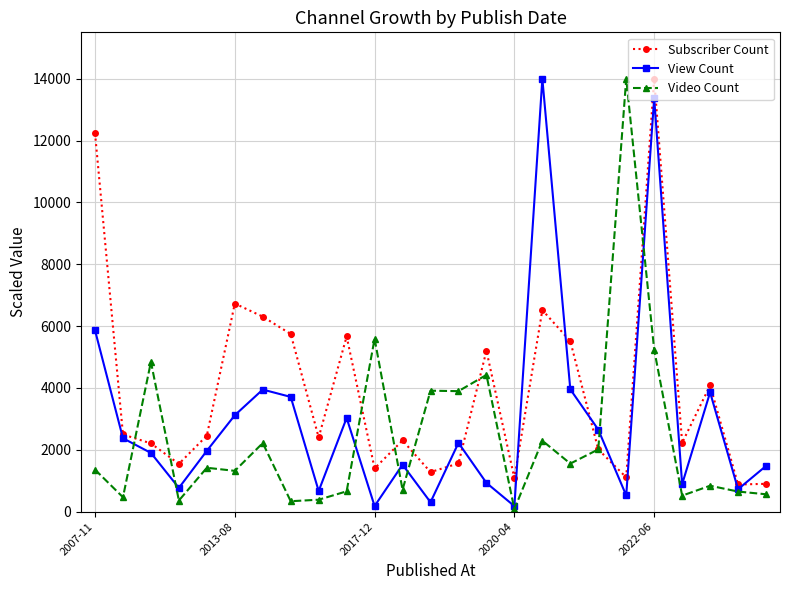

Rank the series by their average value, from highest to lowest.

Subscriber Count, View Count, Video Count